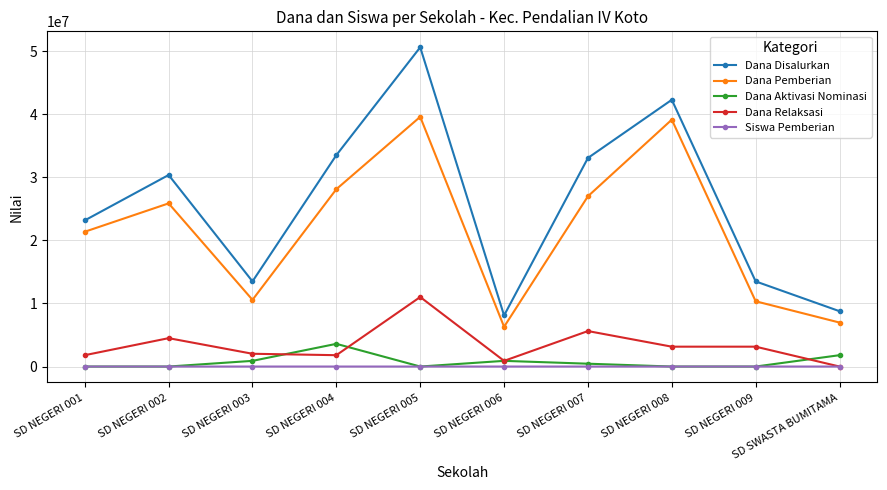

How many Dana Aktivasi Nominasi values are between 0 and 900000?

8